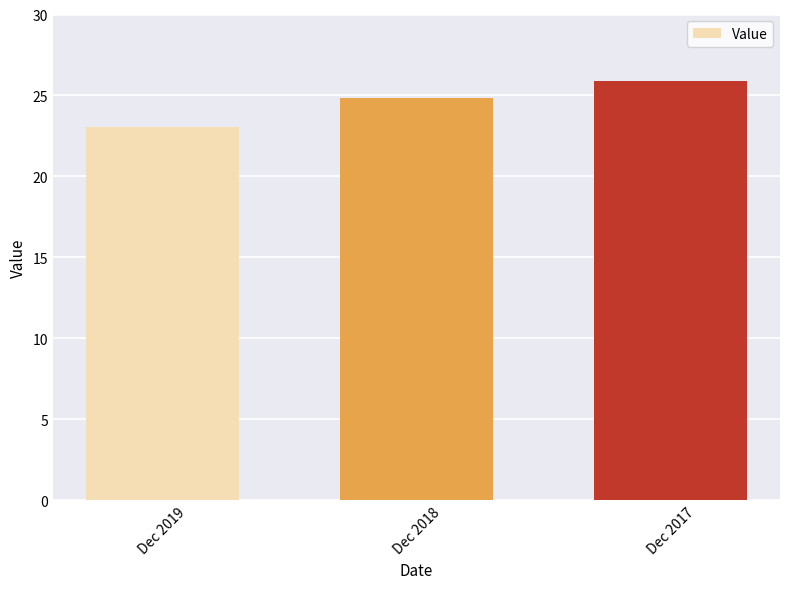

Rank the categories by value from highest to lowest.

Dec 2017, Dec 2018, Dec 2019